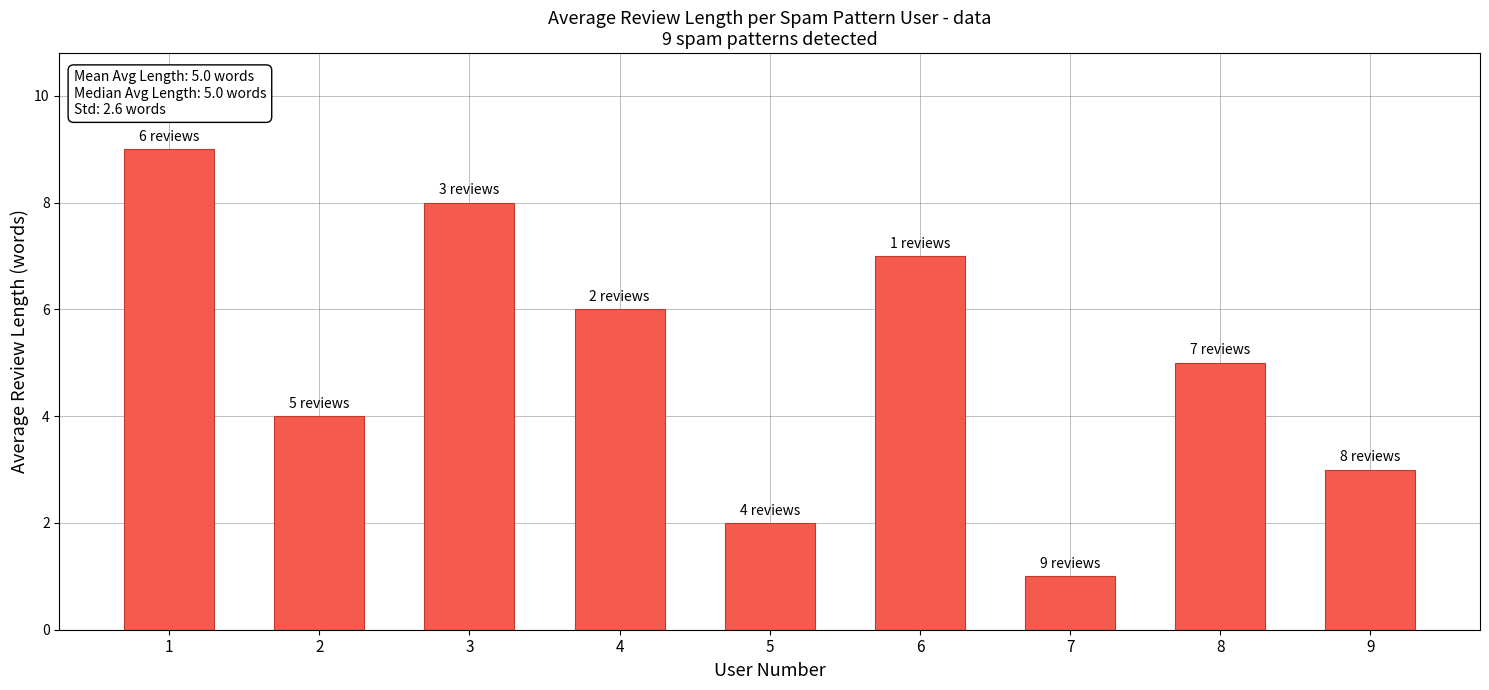

What is the greatest value displayed?

9